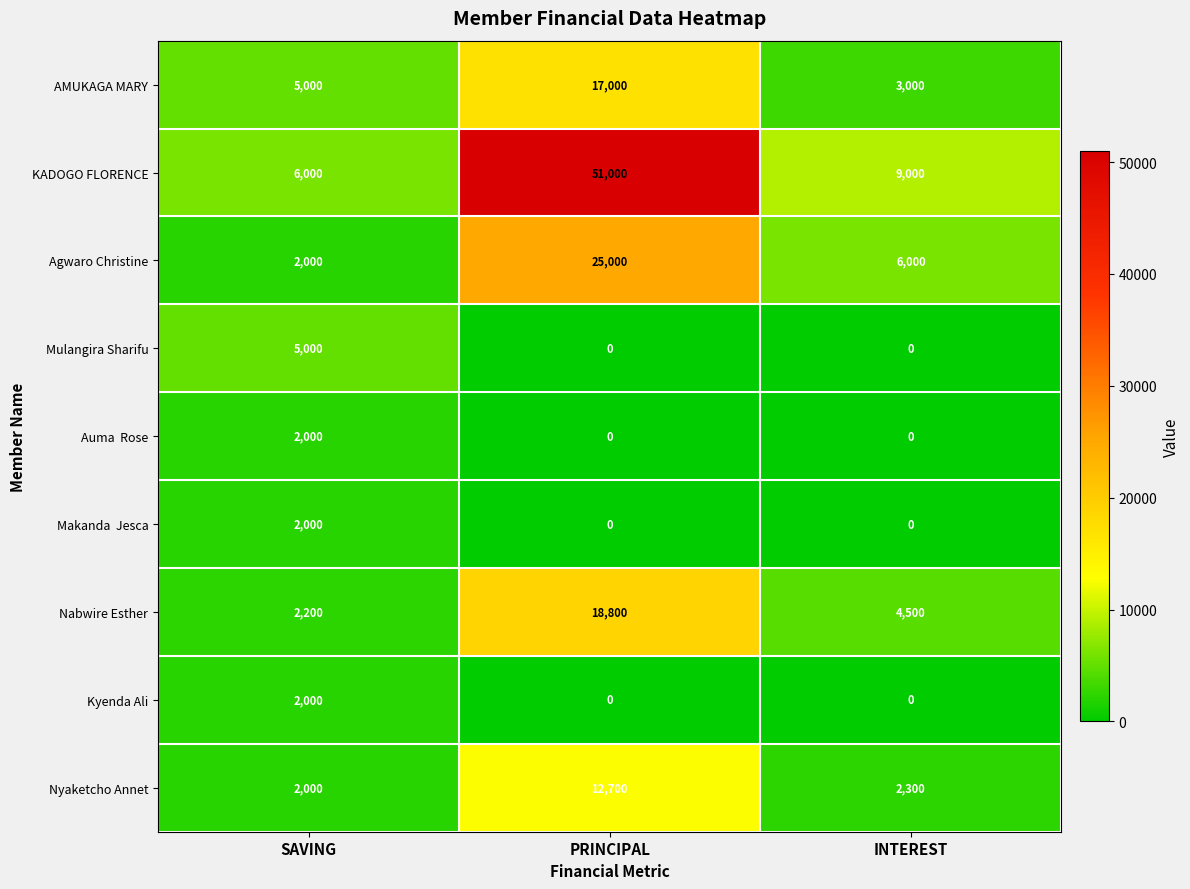

What is the difference between the Nyaketcho Annet values at SAVING and PRINCIPAL?

10700